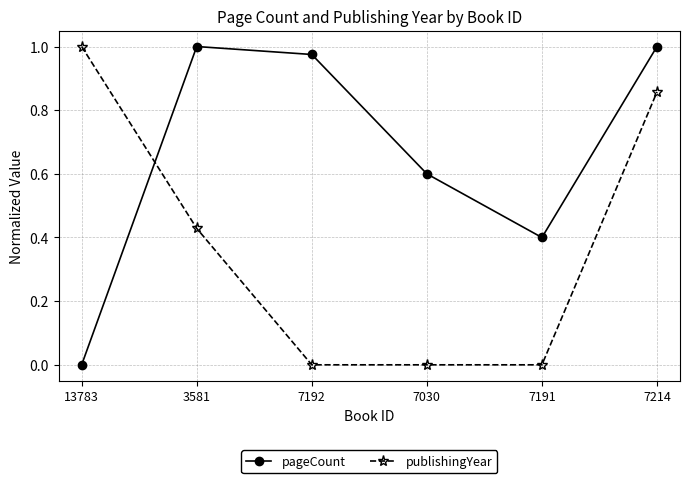

True or false: pageCount has more than 0 interior local peaks.

True